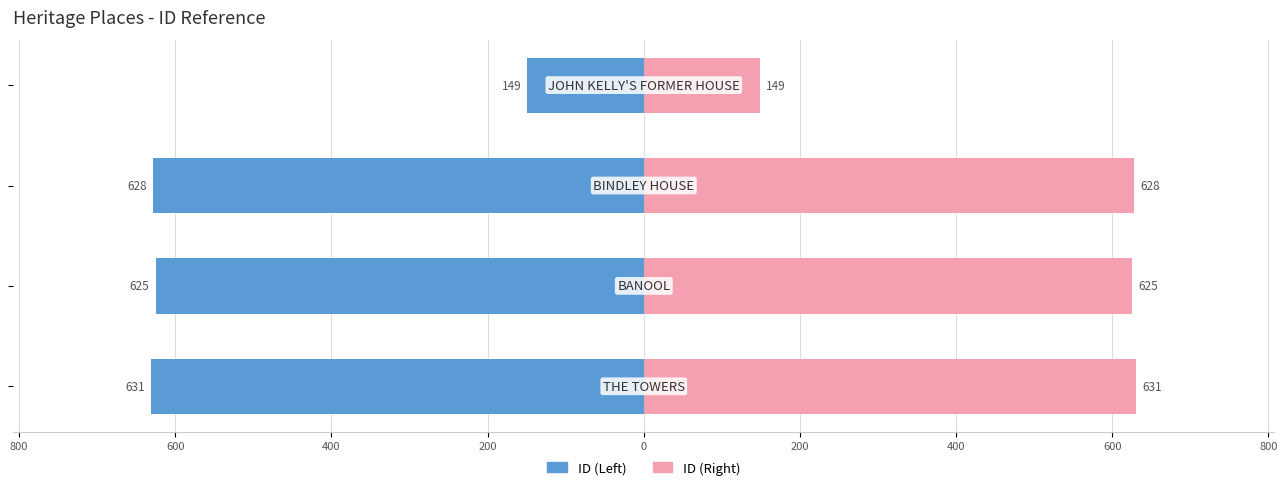

What is the maximum value shown in the chart?

631